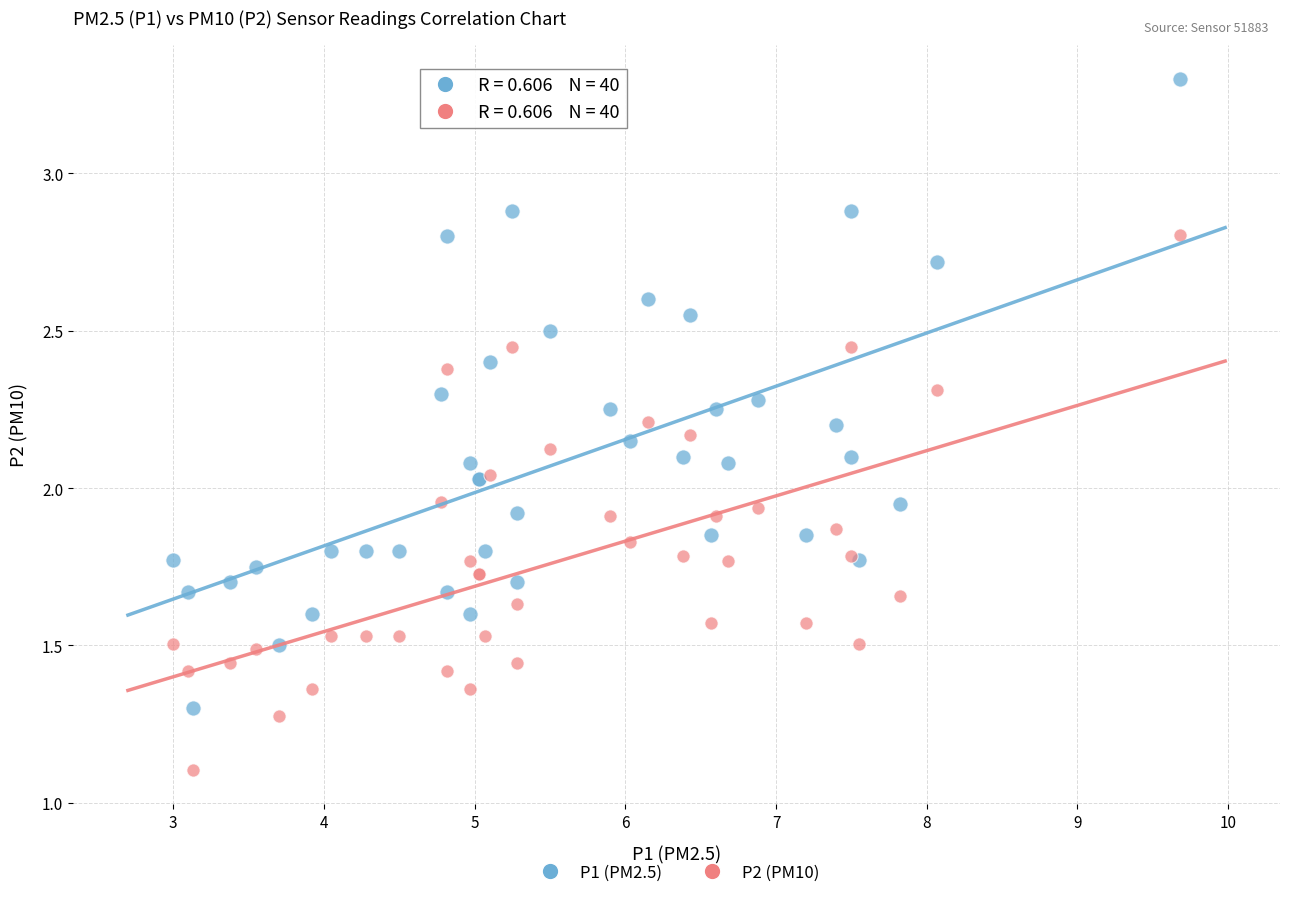

What is the X range (max minus min) for the scatter plot?

6.7